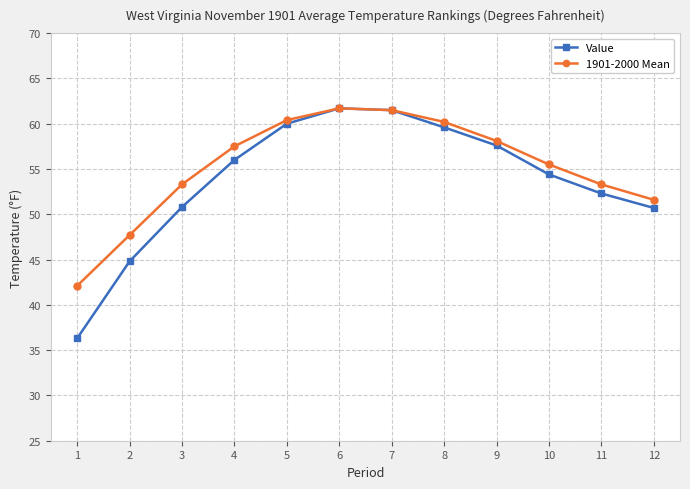

How many data points does each series have?

12